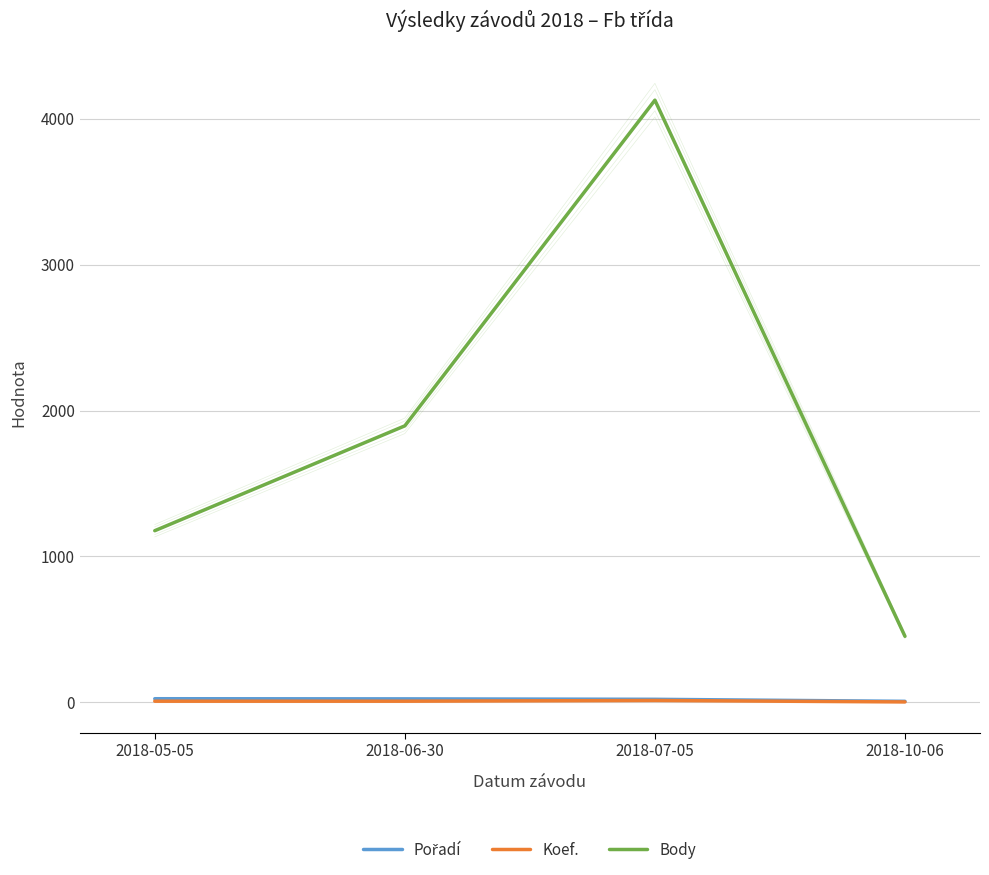

Does the chart display data point markers on the line(s)?

No